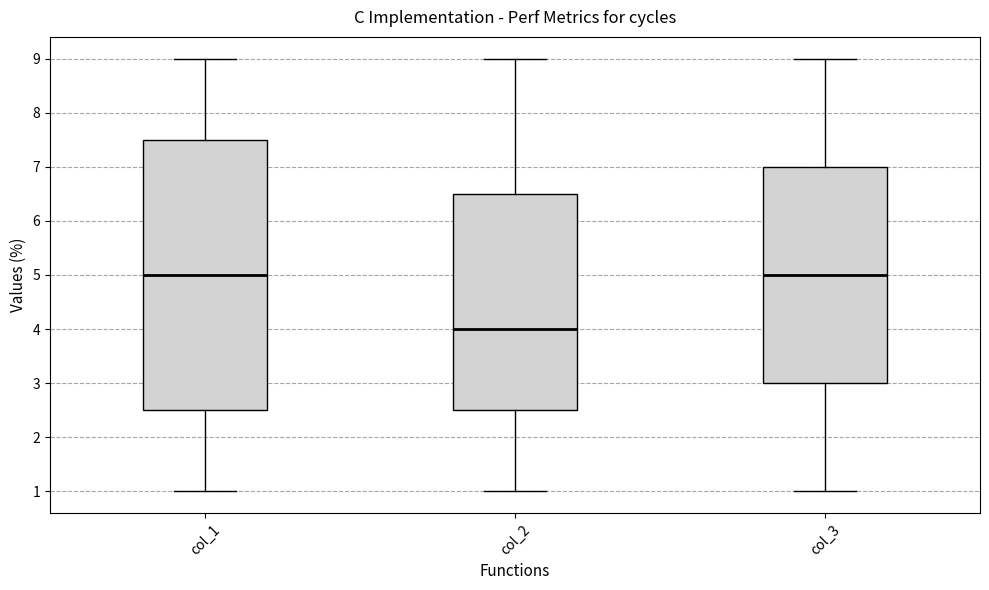

Reading left to right, read every box against the y-axis: the position of its median line, the range the box covers, and the ends of its whiskers. The values are not printed on the chart, so give them approximately, as read against the axis.

col_1: median 5.0, box 2.5 to 7.5, whiskers 1.0 to 9.0
col_2: median 4.0, box 2.5 to 6.5, whiskers 1.0 to 9.0
col_3: median 5.0, box 3.0 to 7.0, whiskers 1.0 to 9.0